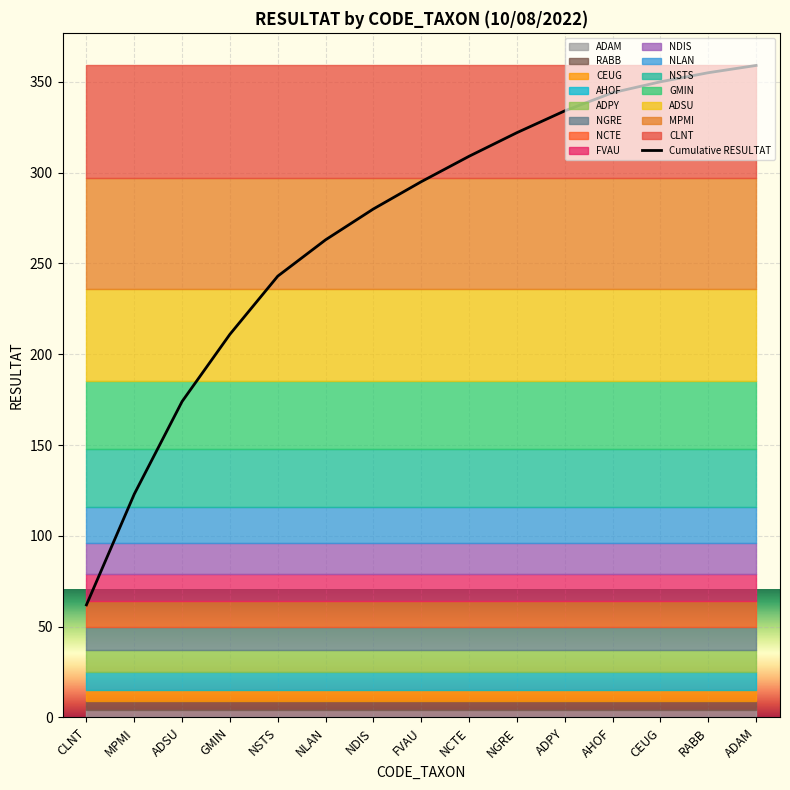

Where does the data first go above 295?

NCTE